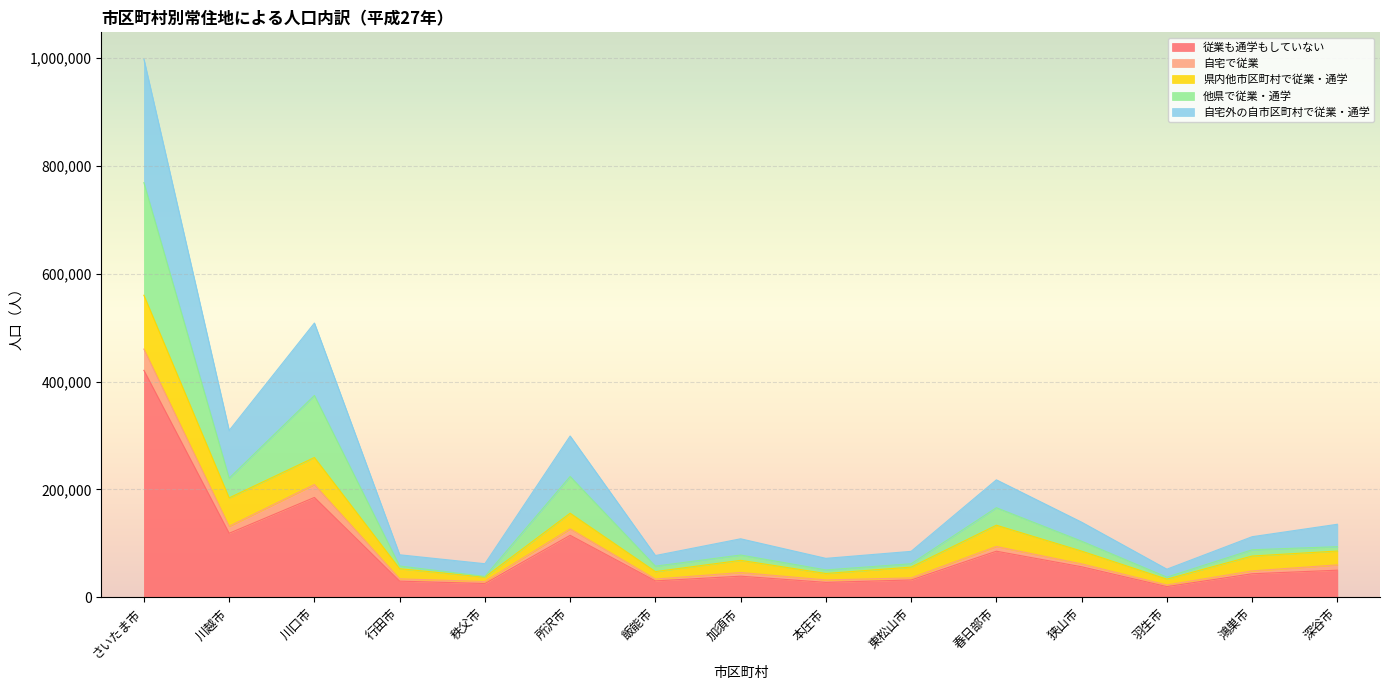

Is it true that 従業も通学もしていない equals 185191 at 川口市?

True